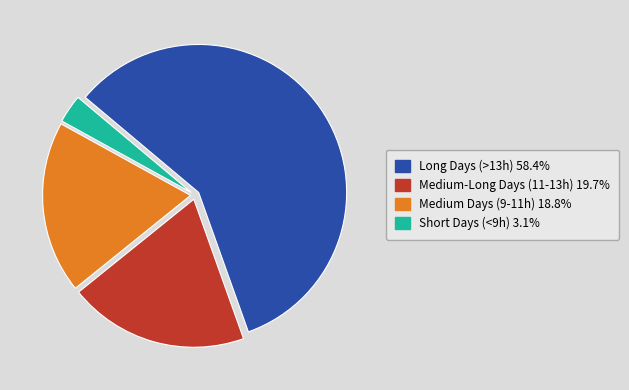

How many segments does this pie chart have?

4